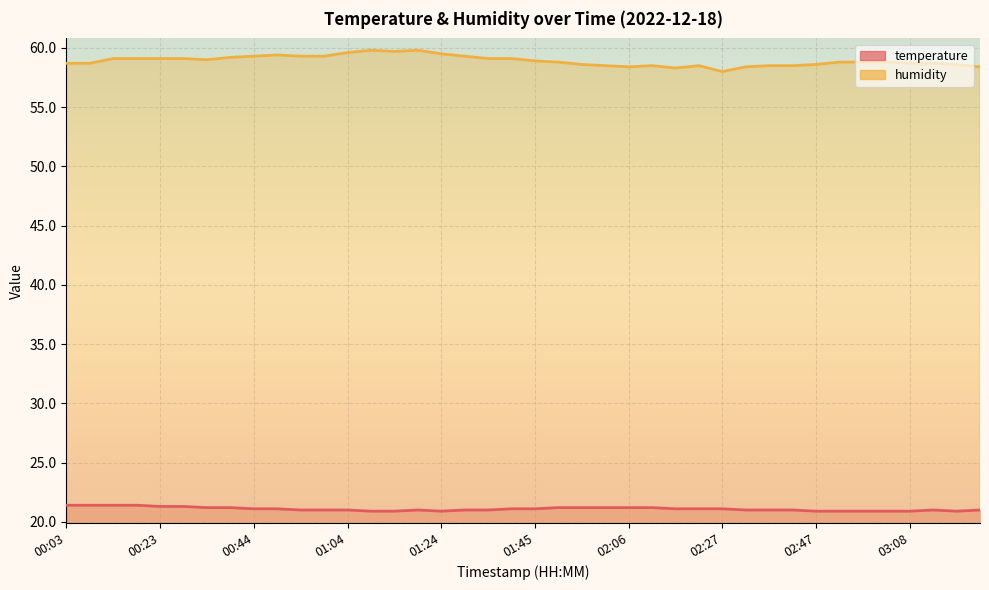

At how many categories does at least one series exceed 52?

40